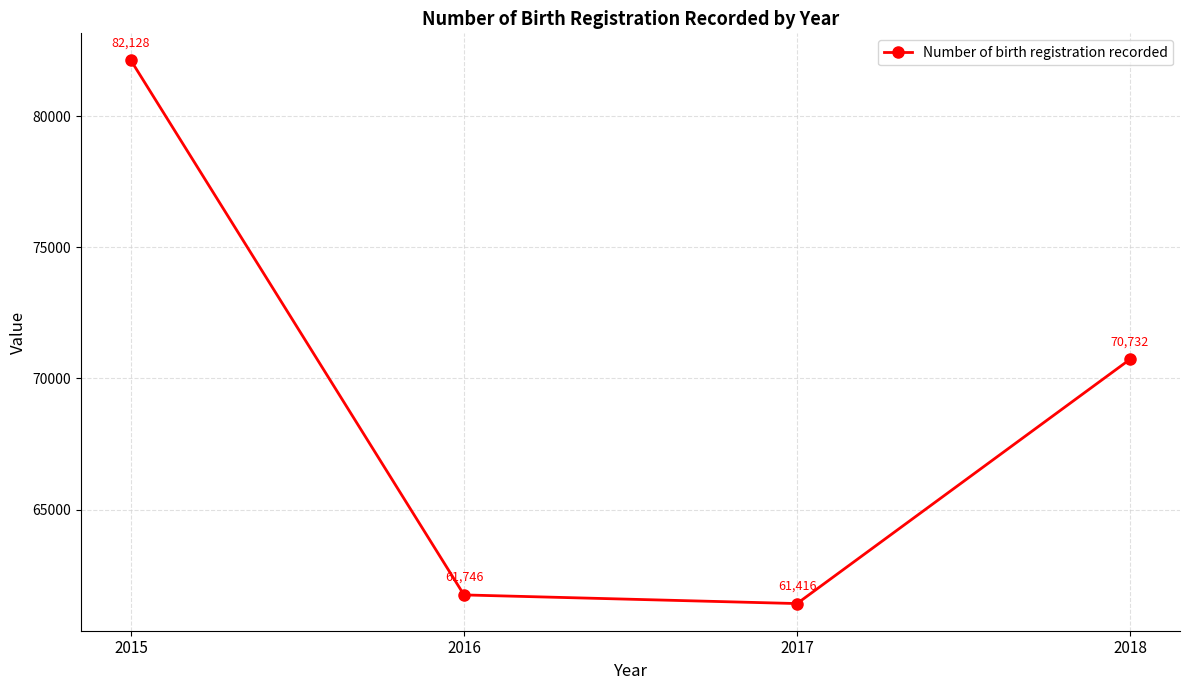

What is the change in value from 2015 to 2017?

-20712